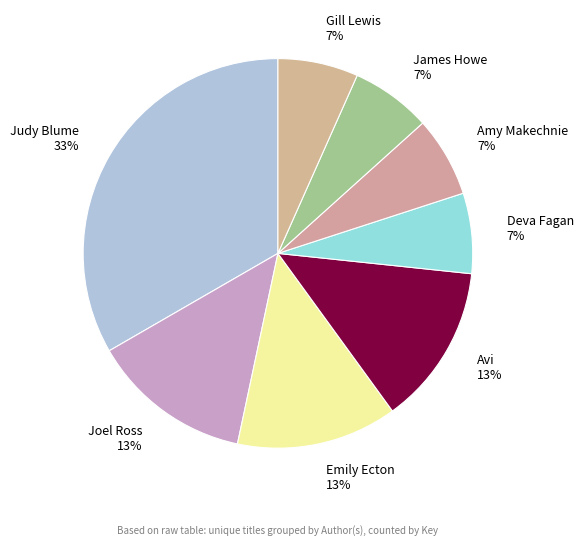

Do Emily Ecton and Avi together represent more than half of the pie?

No